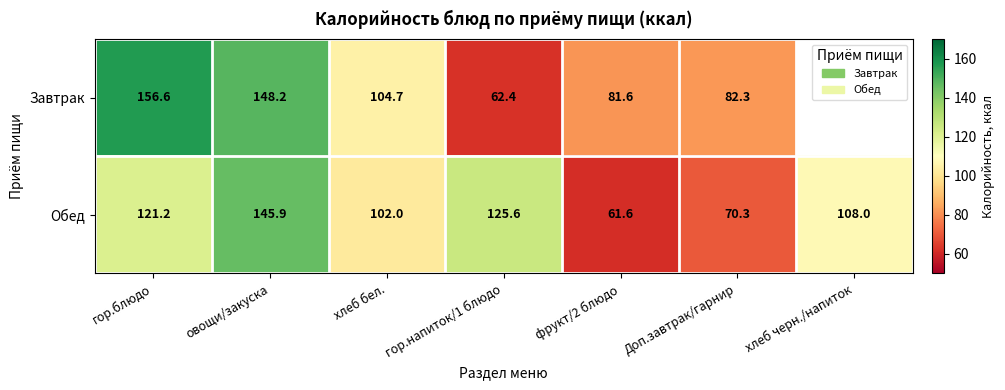

Rank the categories by Обед value from highest to lowest.

овощи/закуска, гор.напиток/1 блюдо, гор.блюдо, хлеб черн./напиток, хлеб бел., Доп.завтрак/гарнир, фрукт/2 блюдо